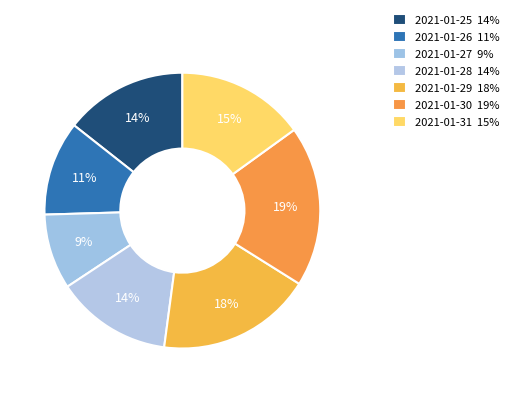

Does 2021-01-27 represent more than half of the total?

No